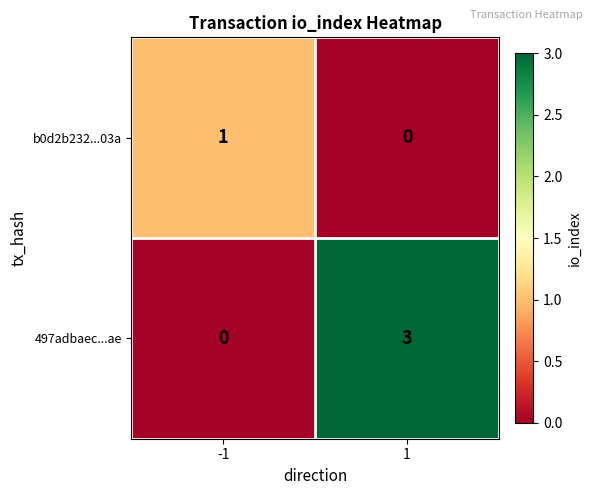

Reading left to right, transcribe all the data shown in this chart.

b0d2b232...03a: 1	0
497adbaec...ae: 0	3